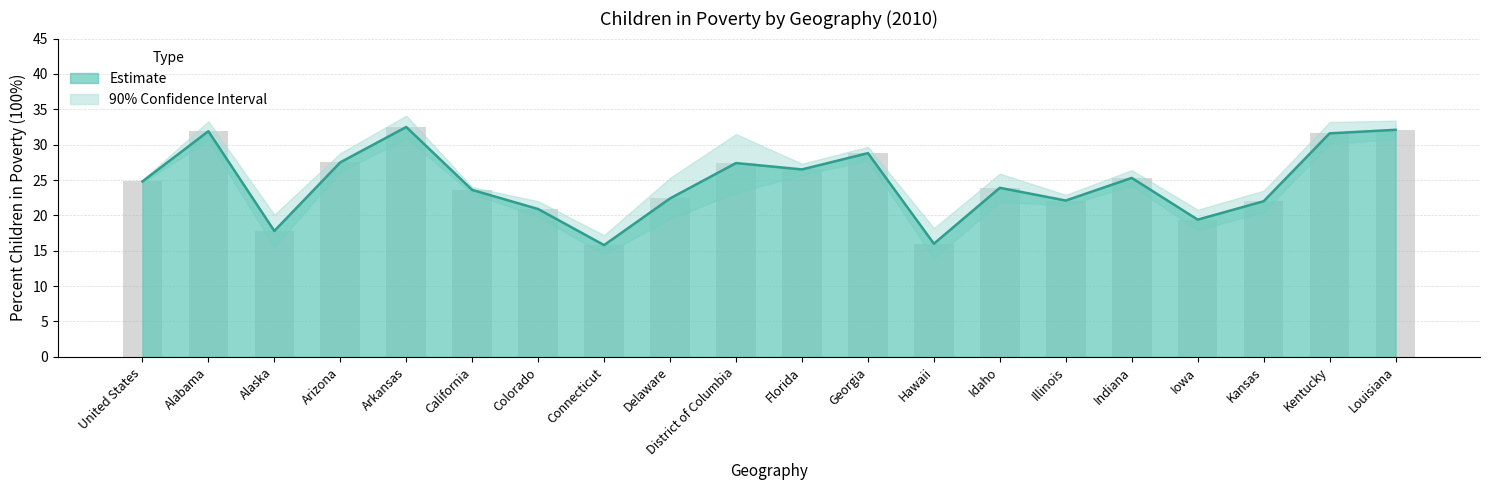

At which category is the sum across all series the highest?

Arkansas